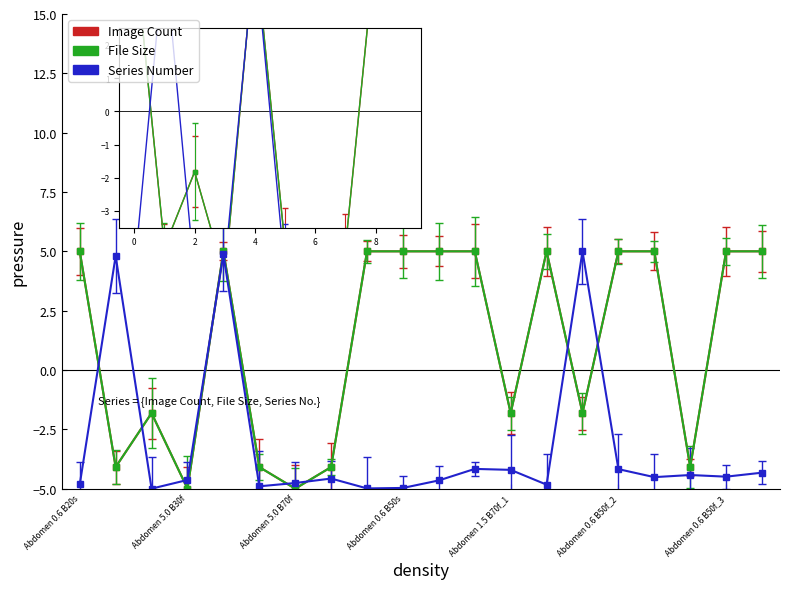

What is the smallest value displayed?

-5.0